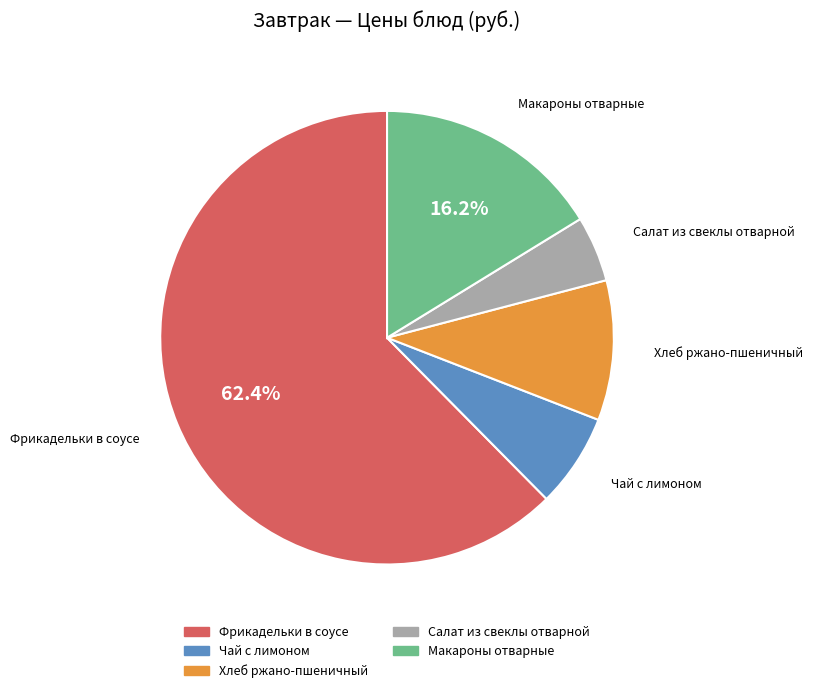

To the nearest percent, what is the difference between the Салат из свеклы отварной and Хлеб ржано-пшеничный slice percentages?

5%